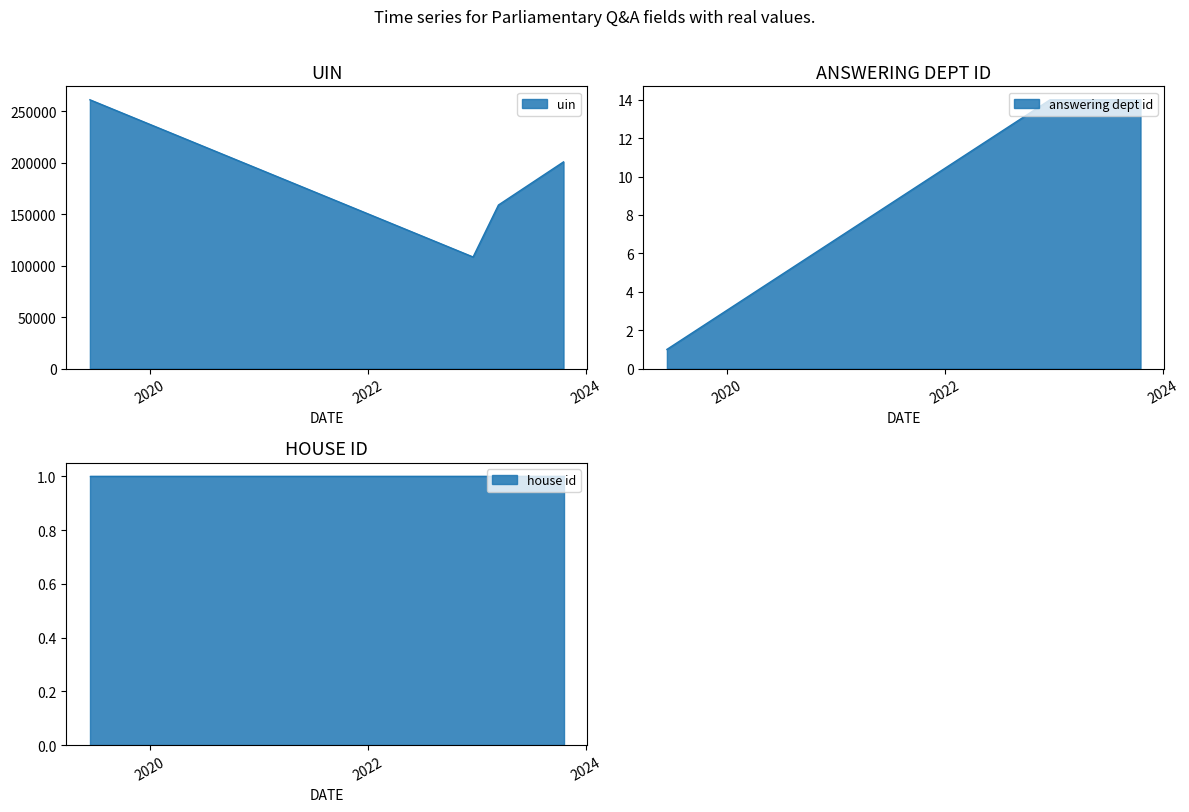

At which label is house id closest to 1?

2023-10-18